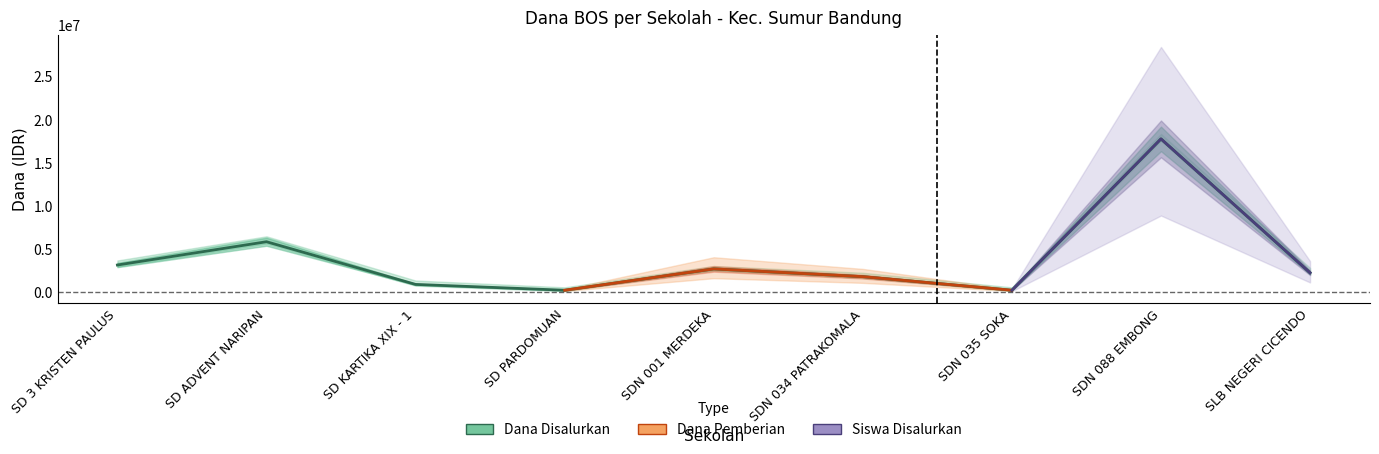

What position from the right is SD 3 KRISTEN PAULUS?

9